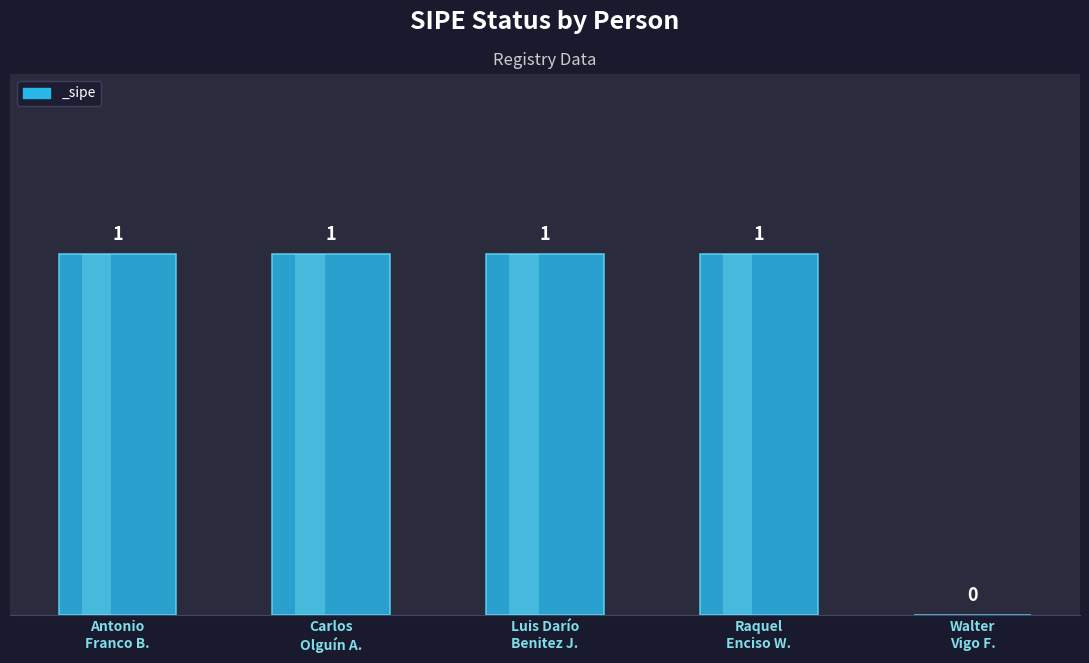

What is the sum of the values at Walter Vigo F. and Luis Darío Benitez J.?

1